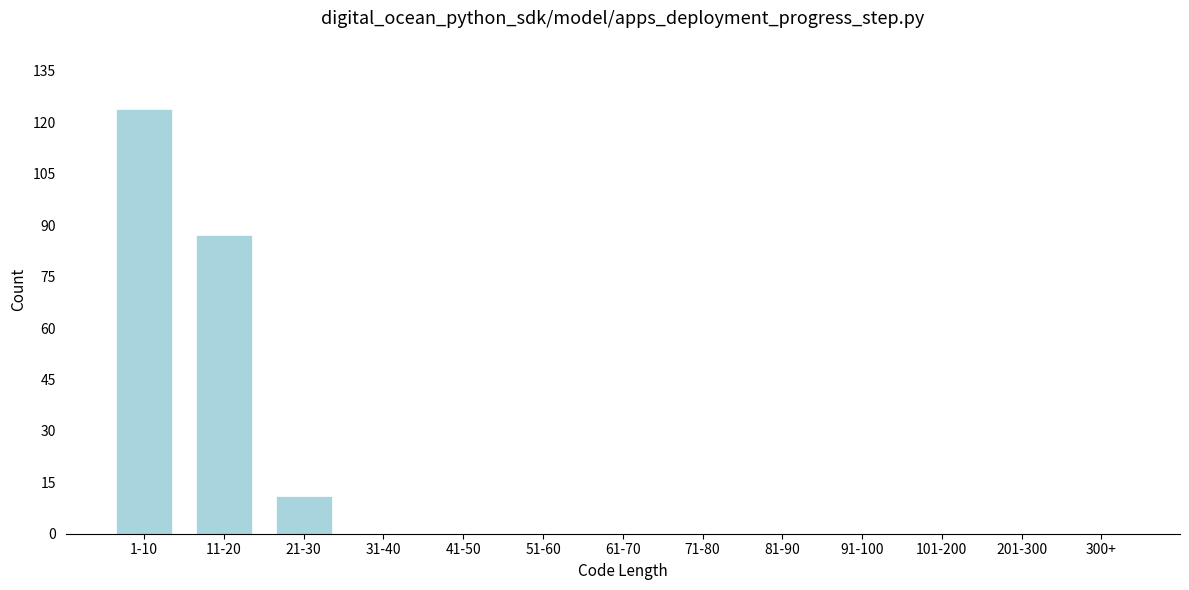

Reading left to right, what are all the values shown in this chart?

1-10=124	11-20=87	21-30=11	31-40=0	41-50=0	51-60=0	61-70=0	71-80=0	81-90=0	91-100=0	101-200=0	201-300=0	300+=0